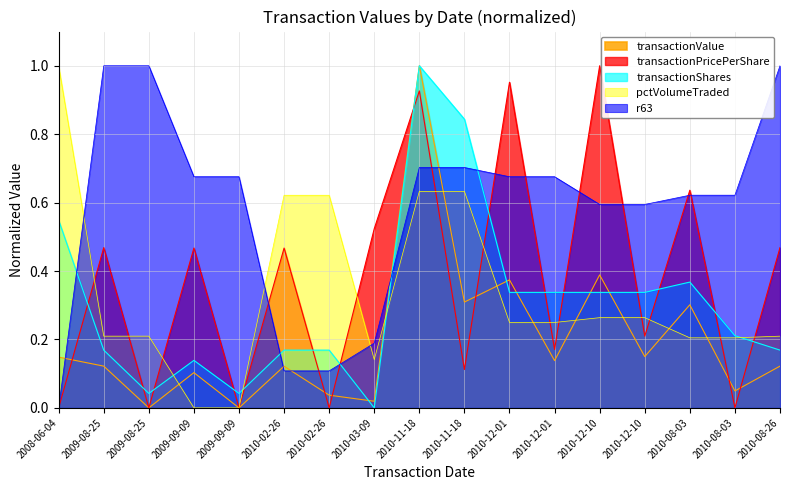

After their last crossing, which series has the higher values: transactionValue or r63?

r63